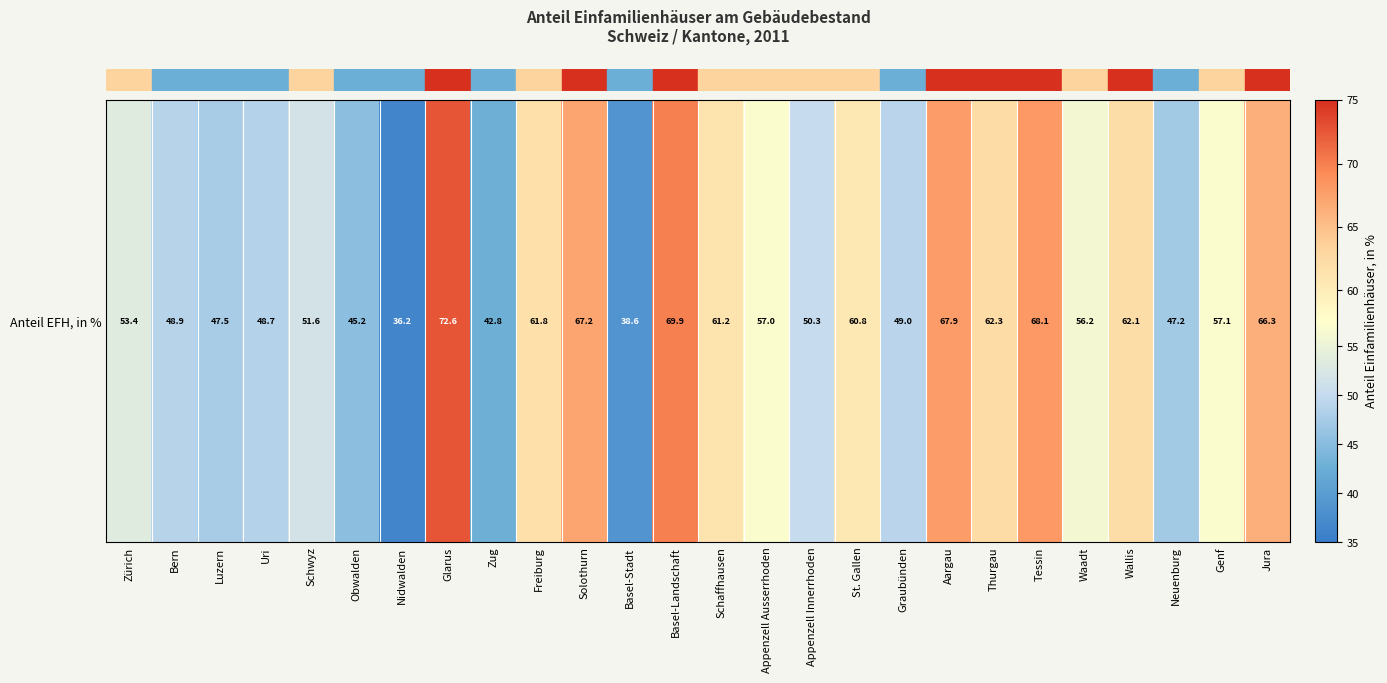

Is it true that the value at Genf is 76.8?

False